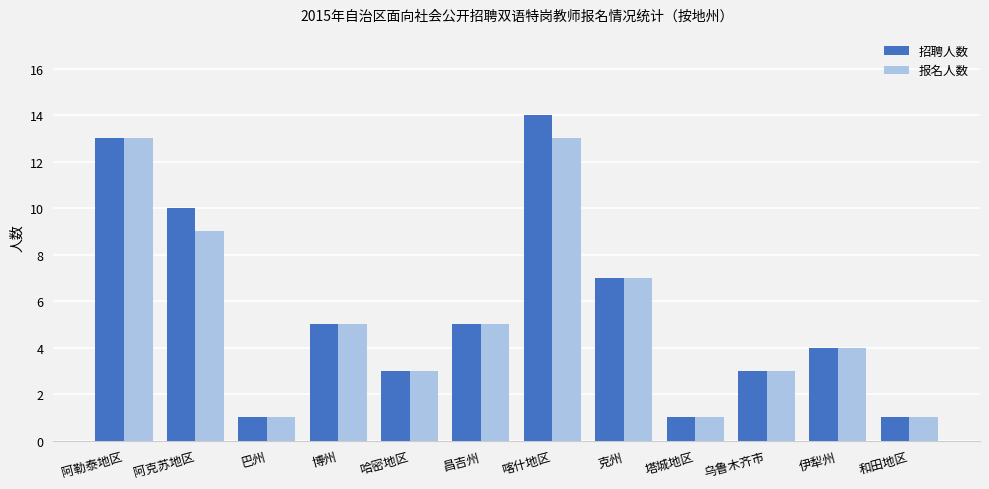

Reading left to right, transcribe all the data shown in this chart.

招聘人数: 13	10	1	5	3	5	14	7	1	3	4	1
报名人数: 13	9	1	5	3	5	13	7	1	3	4	1